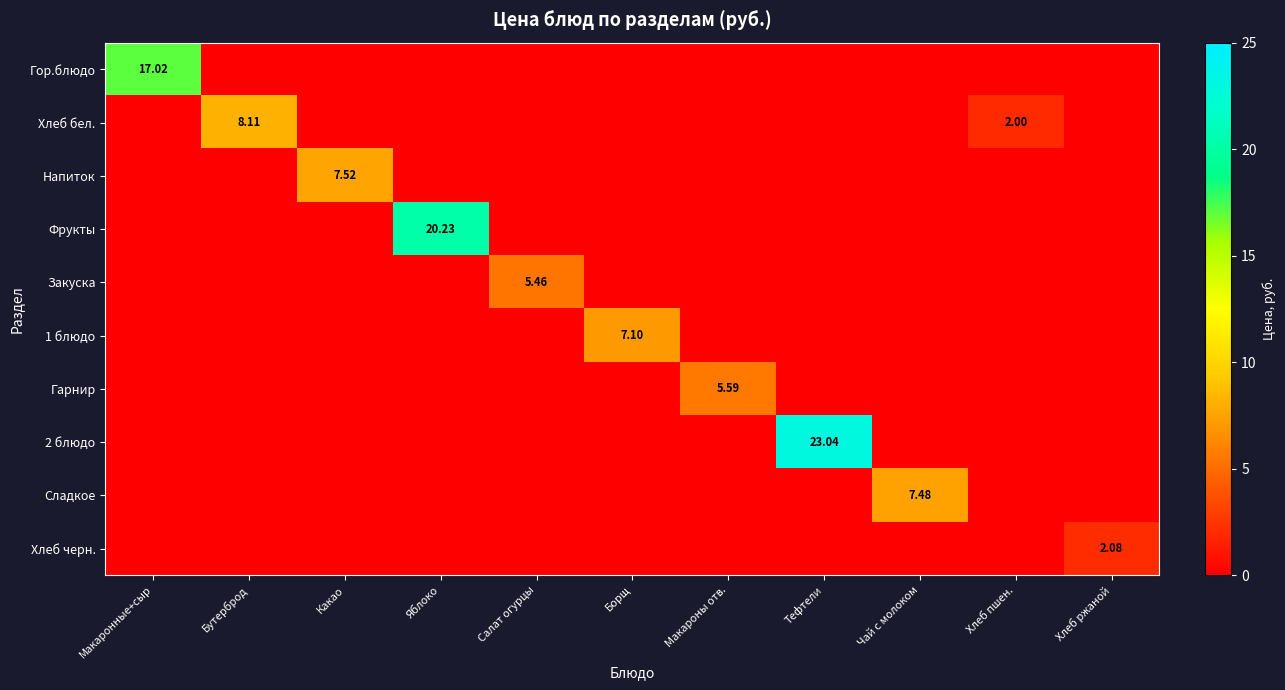

True or false: Гарнир has a value of 0.0 at Яблоко.

True